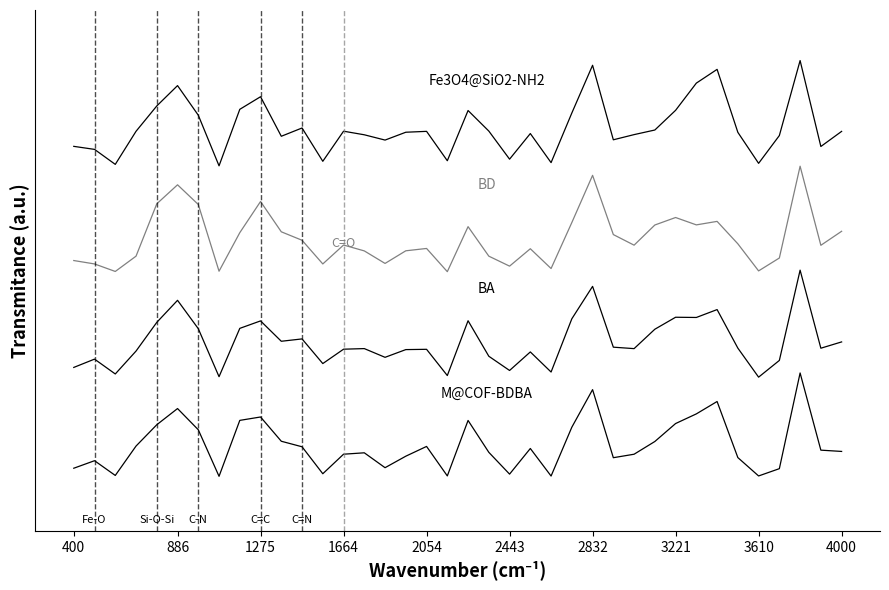

Does the chart display data point markers on the line(s)?

No